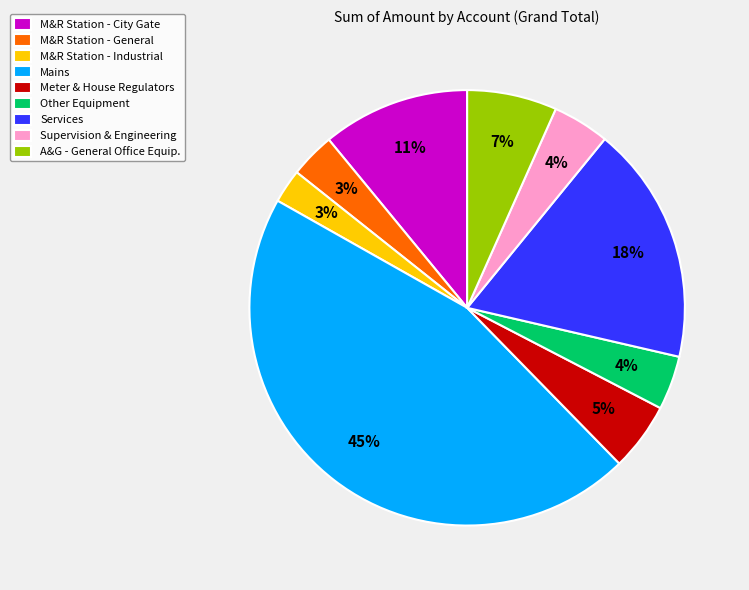

To the nearest percent, what is the combined percentage of M&R Station - City Gate and Meter & House Regulators?

16%